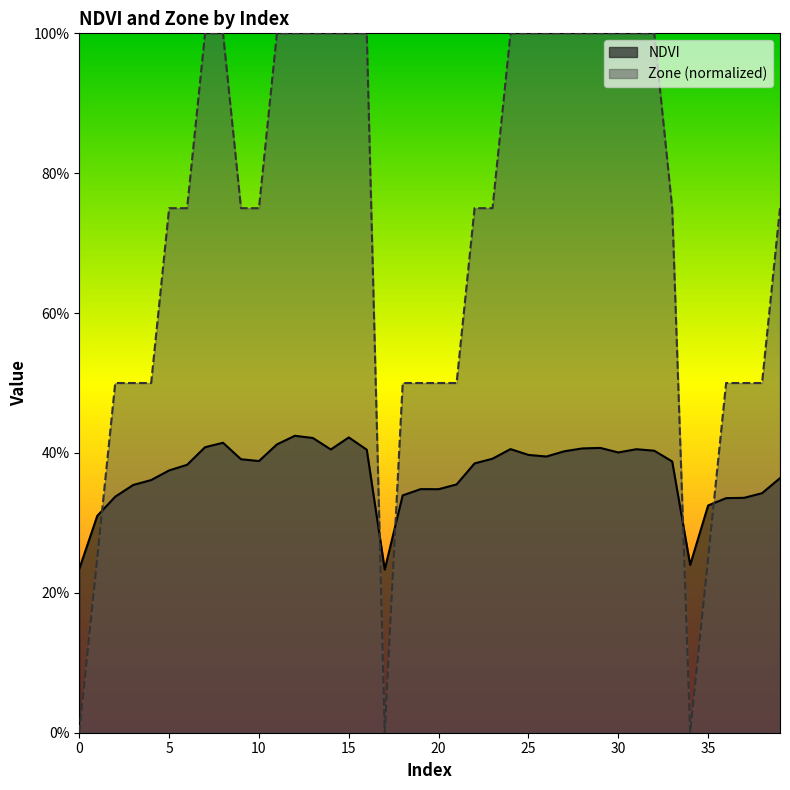

What is the sum of the NDVI values at 28 and 15?

0.8